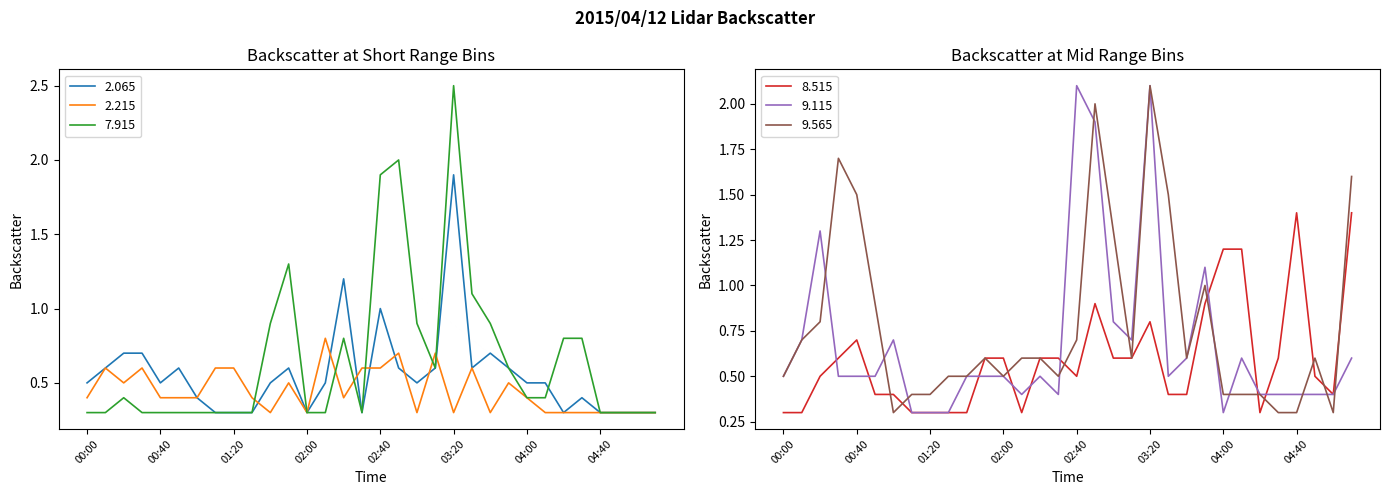

What is the value of the   8.515 point at the 11th from the left?

0.3